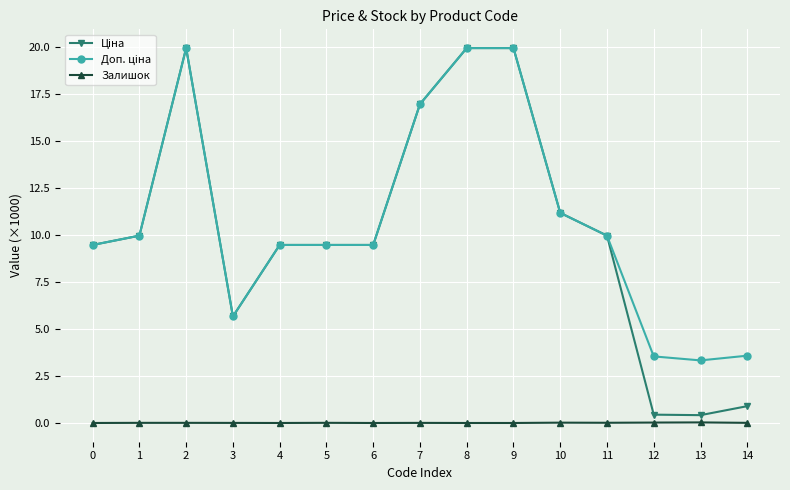

What is the maximum value shown in the chart?

20.0